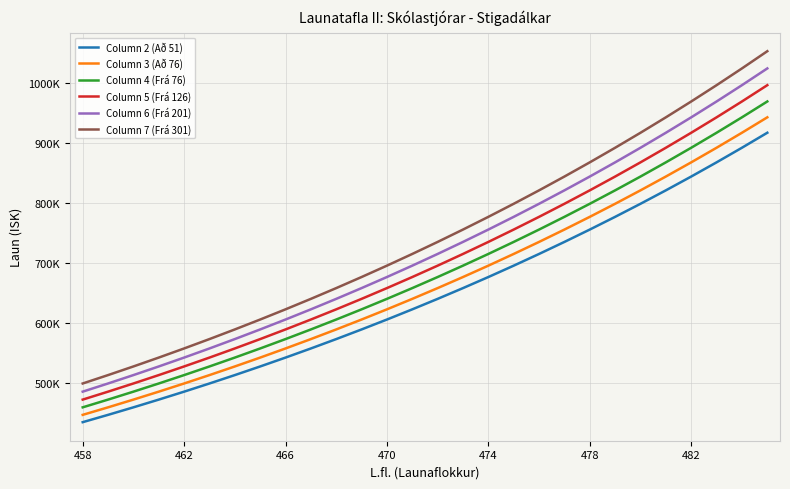

What is the average value of the Column 4 (Frá 76) series?

683895